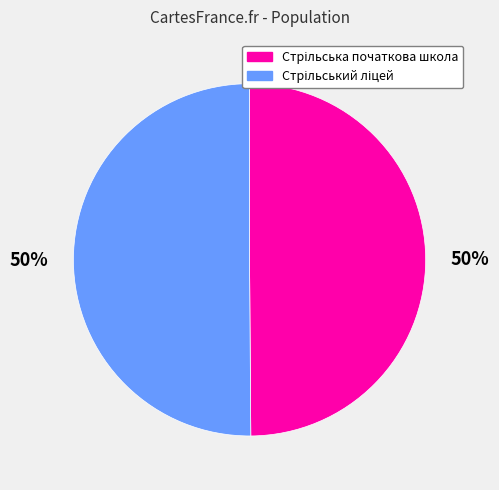

To the nearest percent, what is the average slice percentage?

50%